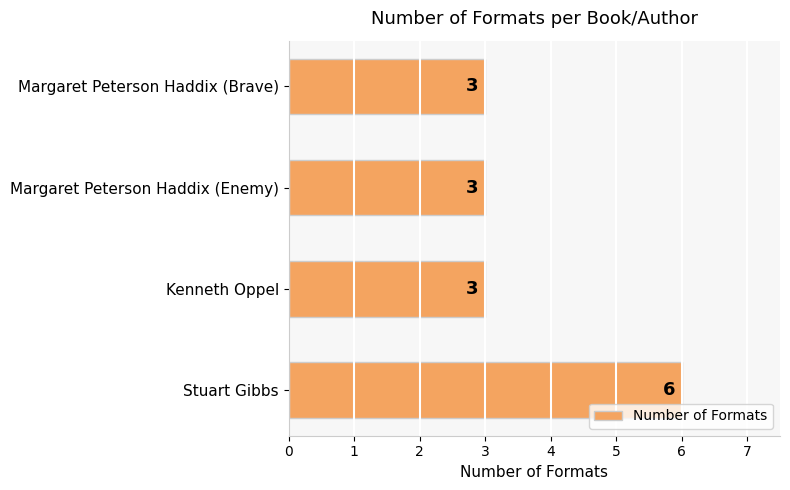

What is the change in value from Stuart Gibbs to Margaret Peterson Haddix (Enemy)?

-3